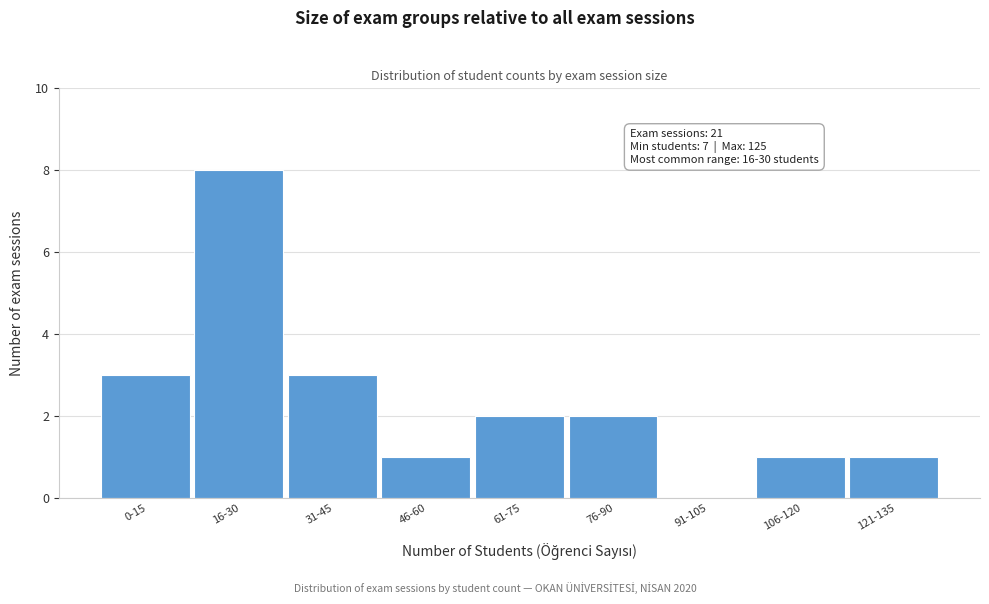

Reading left to right, list all the values displayed in this chart.

0-15=3	16-30=8	31-45=3	46-60=1	61-75=2	76-90=2	91-105=0	106-120=1	121-135=1